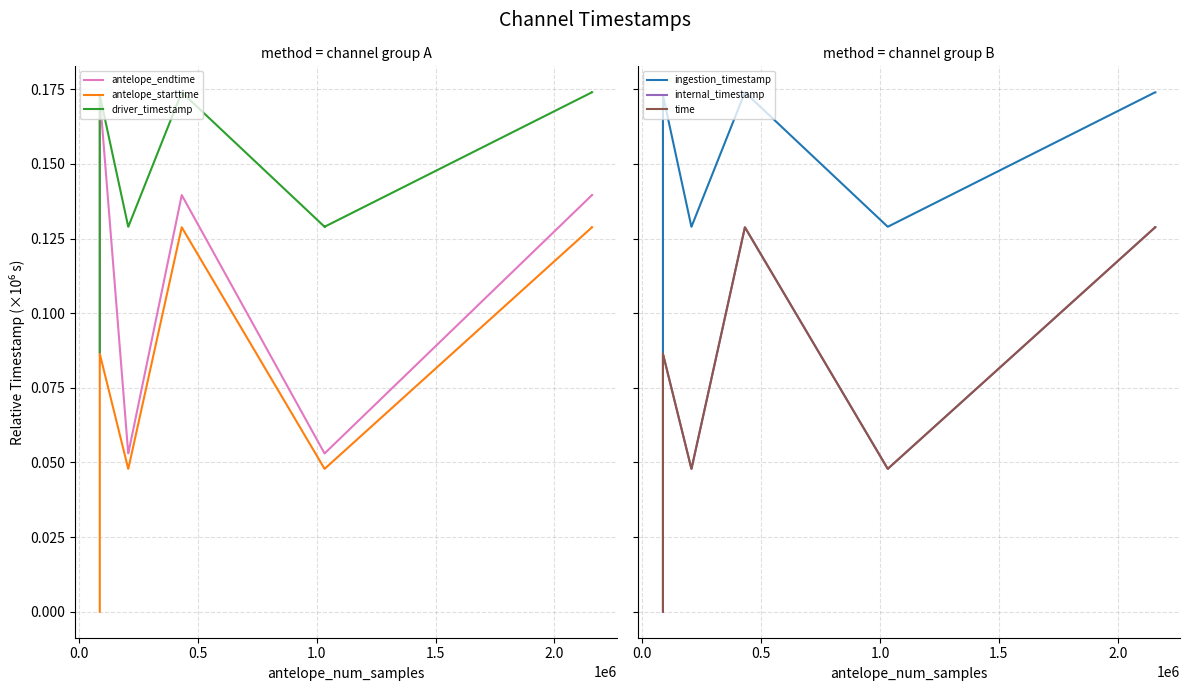

Does the chart display data point markers on the line(s)?

No